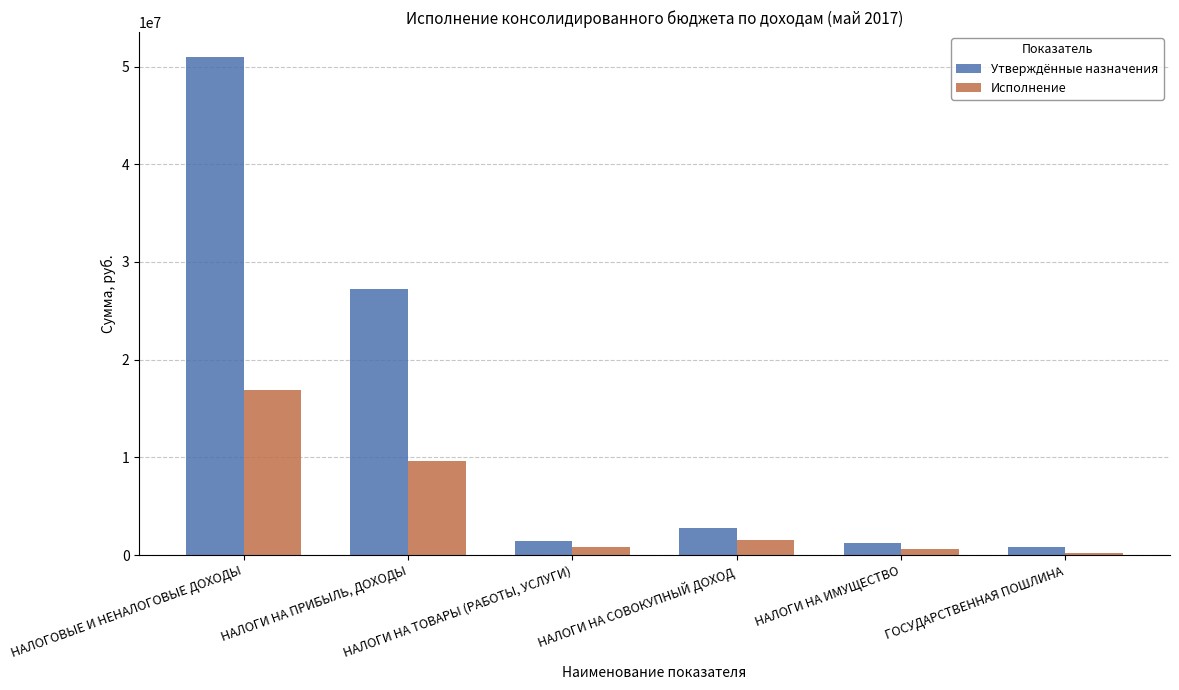

Which series has the largest total across all categories?

Утверждённые назначения